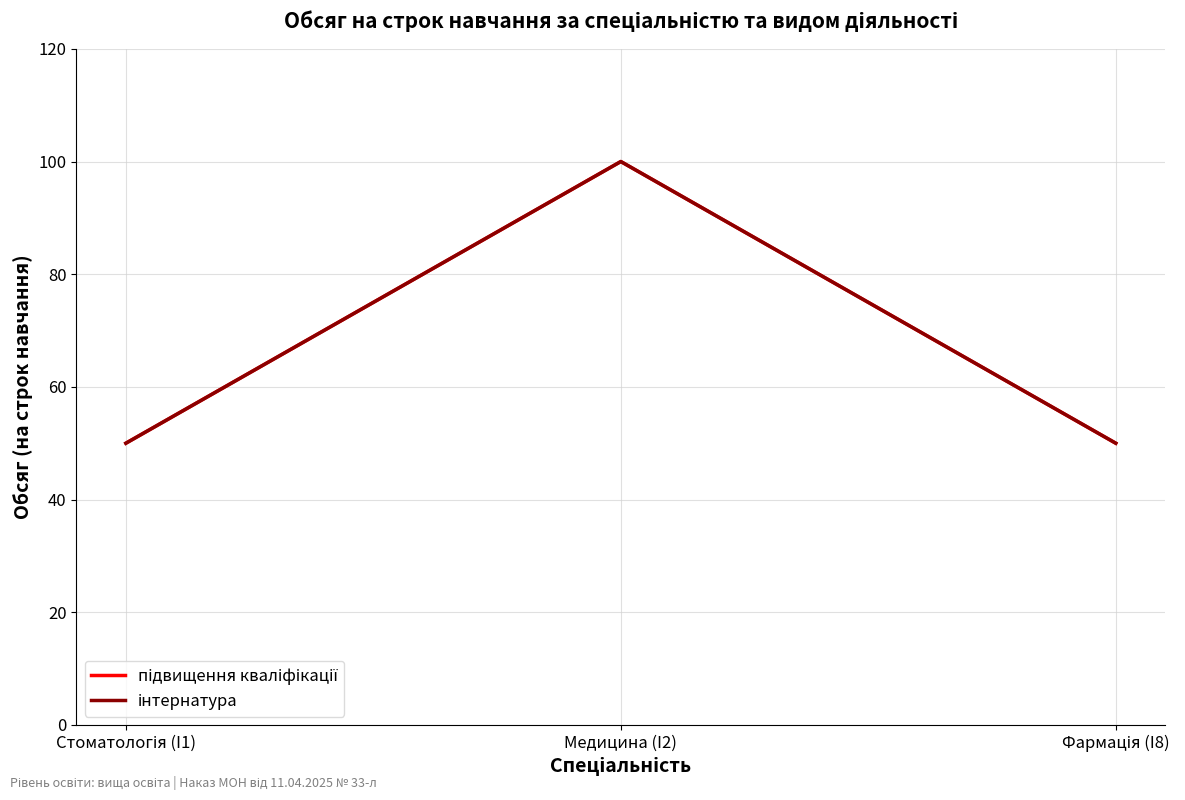

What is the total value across all series at Фармація (I8)?

100